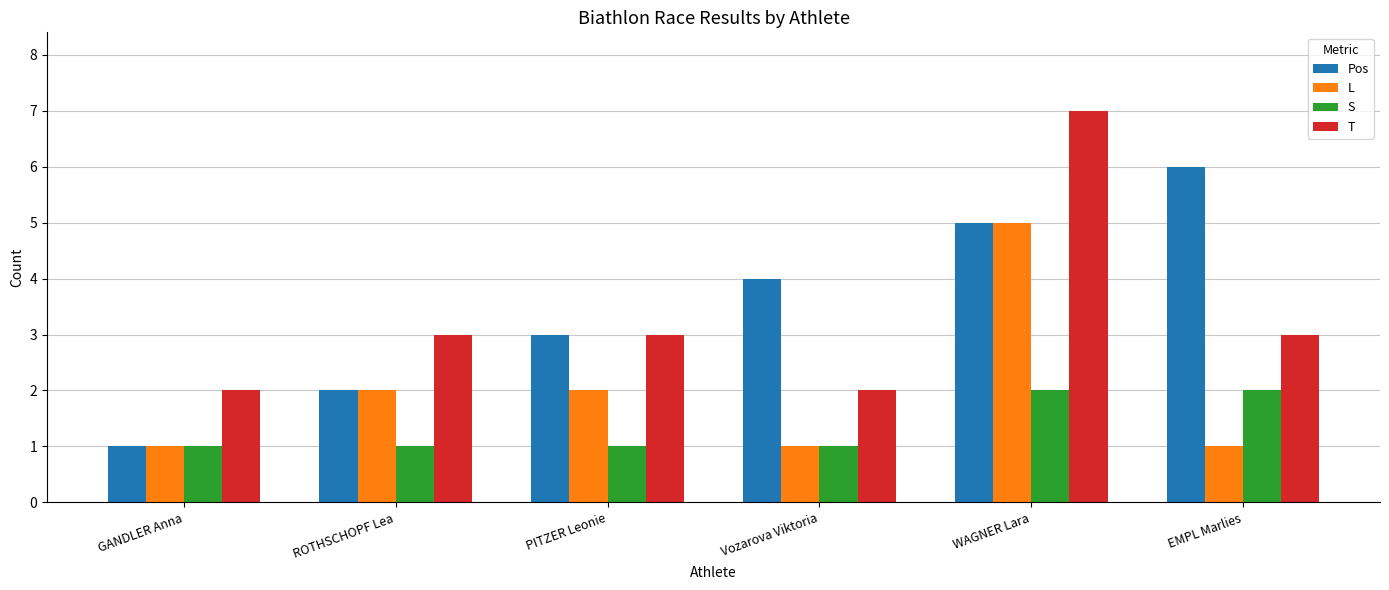

Which label corresponds to the largest value in the chart?

WAGNER Lara